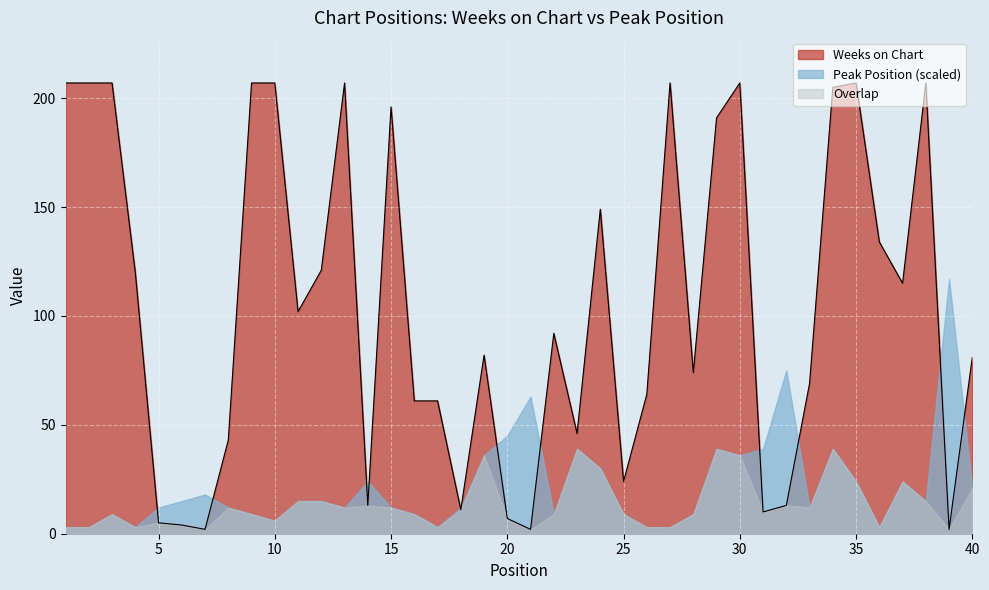

What is the value of the 30th point from the left?

207